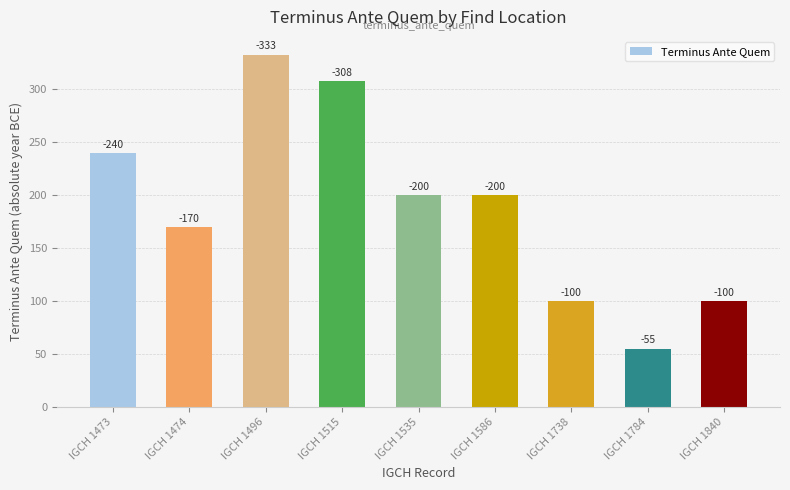

The value at IGCH 1784 is 96. True or false?

False